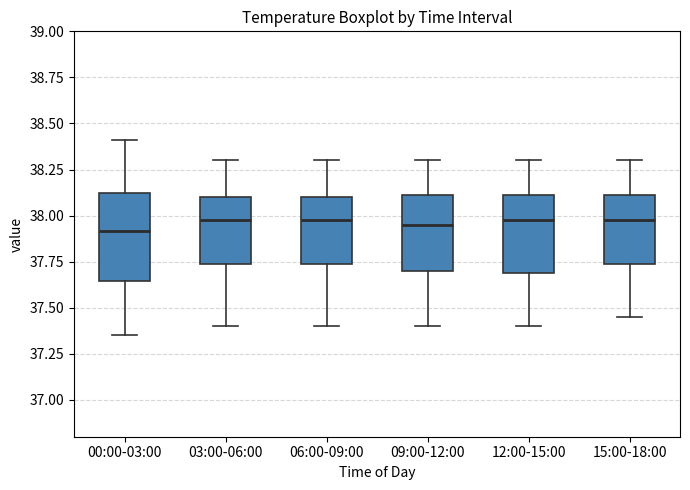

Reading left to right, read every box against the y-axis: the position of its median line, the range the box covers, and the ends of its whiskers. The values are not printed on the chart, so give them approximately, as read against the axis.

00:00-03:00: median 37.90, box 37.65 to 38.10, whiskers 37.35 to 38.40
03:00-06:00: median 38.00, box 37.75 to 38.10, whiskers 37.40 to 38.30
06:00-09:00: median 38.00, box 37.75 to 38.10, whiskers 37.40 to 38.30
09:00-12:00: median 37.95, box 37.70 to 38.10, whiskers 37.40 to 38.30
12:00-15:00: median 38.00, box 37.70 to 38.10, whiskers 37.40 to 38.30
15:00-18:00: median 38.00, box 37.75 to 38.10, whiskers 37.45 to 38.30